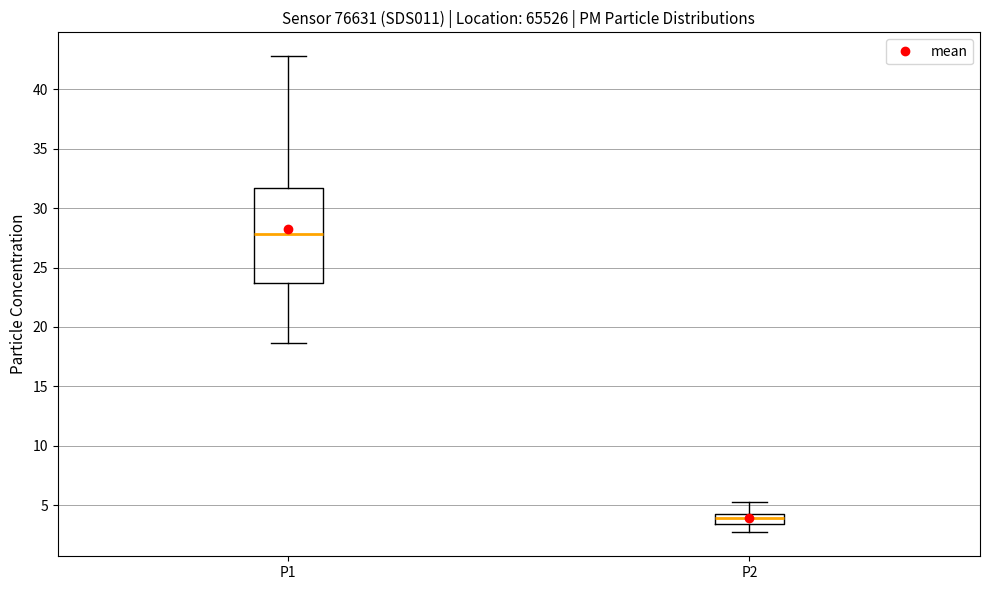

Which box's median line is the highest?

P1